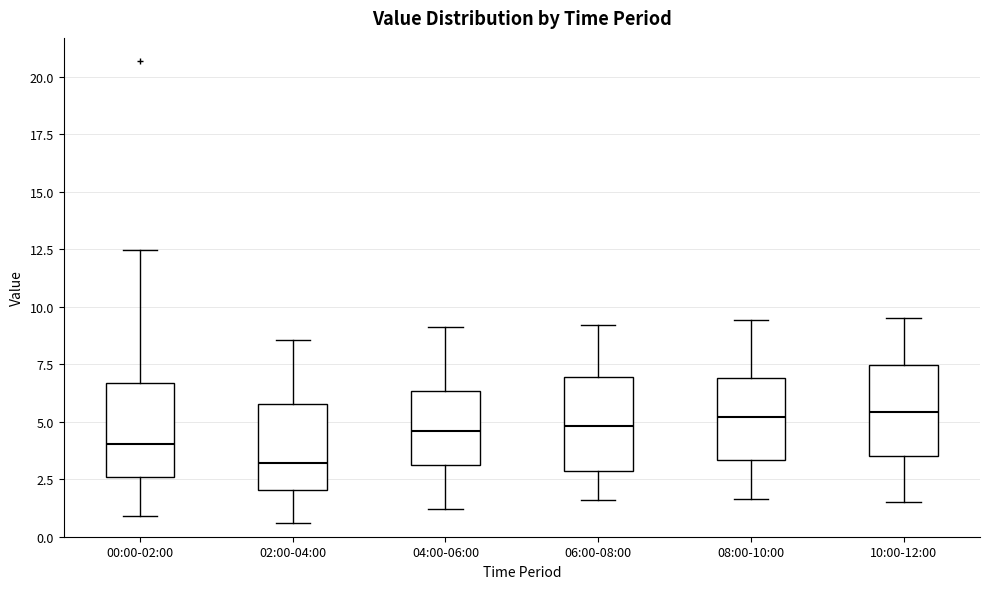

Reading left to right, read every box against the y-axis: the position of its median line, the range the box covers, and the ends of its whiskers. The values are not printed on the chart, so give them approximately, as read against the axis.

00:00-02:00: median 4.0, box 2.5 to 6.5, whiskers 1.0 to 12.5
02:00-04:00: median 3.0, box 2.0 to 6.0, whiskers 0.5 to 8.5
04:00-06:00: median 4.5, box 3.0 to 6.5, whiskers 1.0 to 9.0
06:00-08:00: median 5.0, box 3.0 to 7.0, whiskers 1.5 to 9.0
08:00-10:00: median 5.0, box 3.5 to 7.0, whiskers 1.5 to 9.5
10:00-12:00: median 5.5, box 3.5 to 7.5, whiskers 1.5 to 9.5